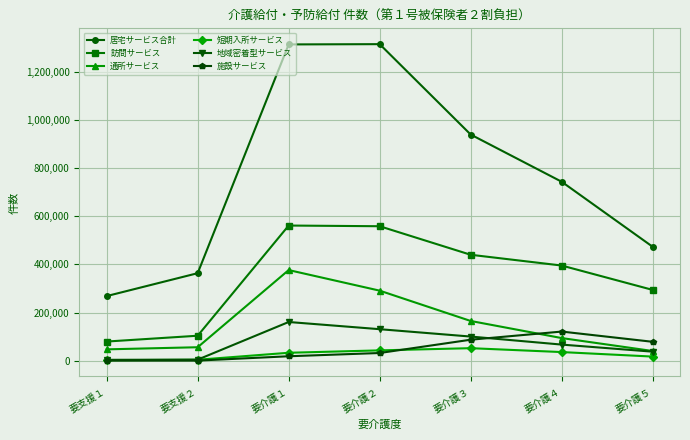

What is the label of the 1st point from the right?

要介護５